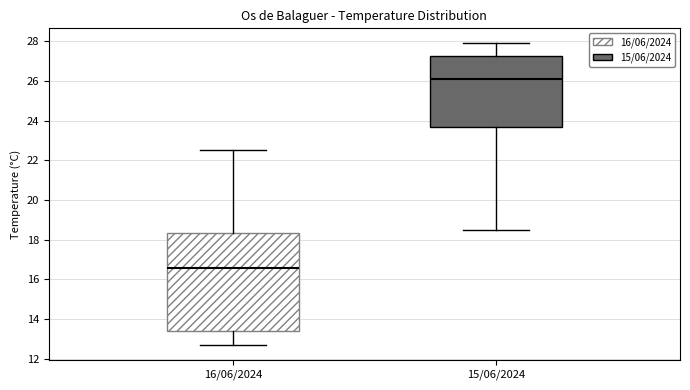

Where is the upper edge of the box for 15/06/2024 on the y-axis? The values are not printed on the chart, so give them approximately, as read against the axis.

27.2